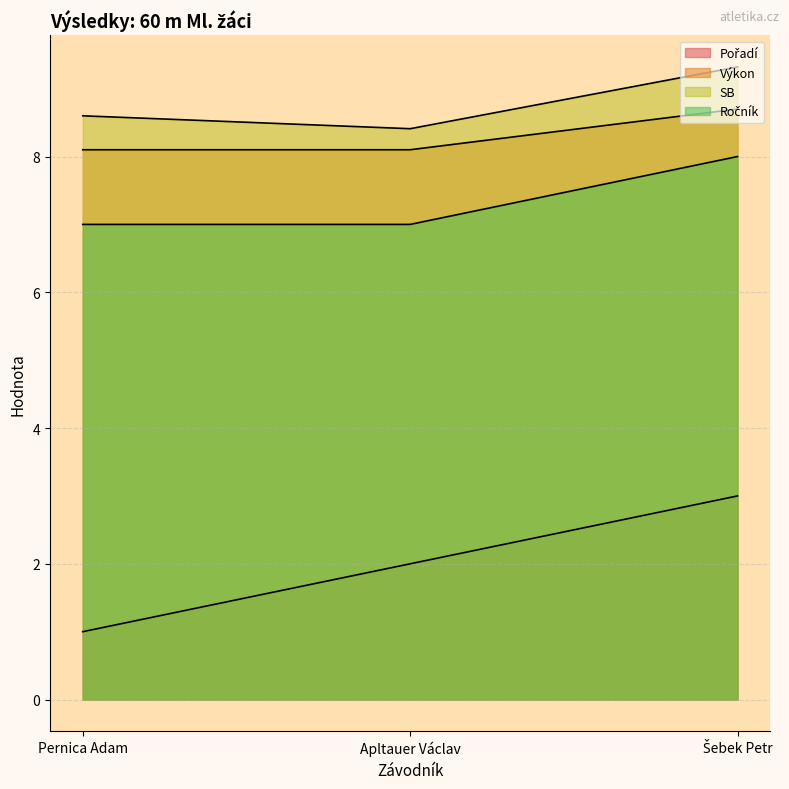

How many series are shown in this chart?

4